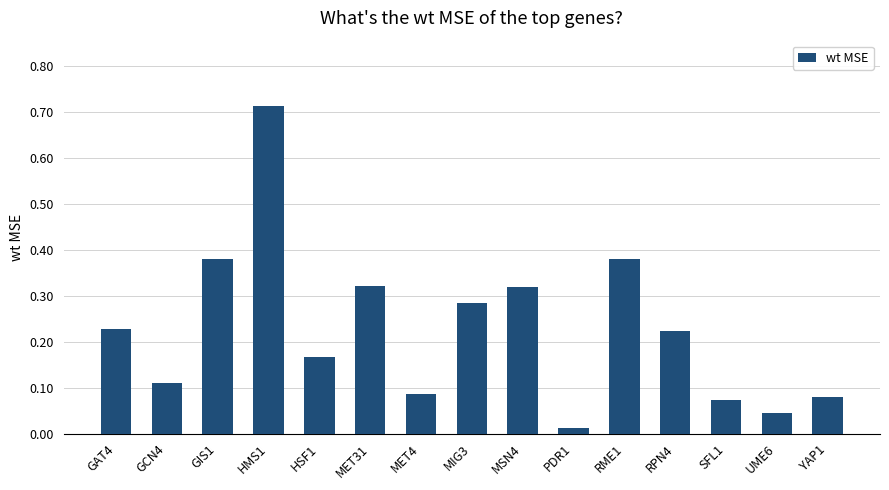

Which label corresponds to the smallest value in the chart?

PDR1